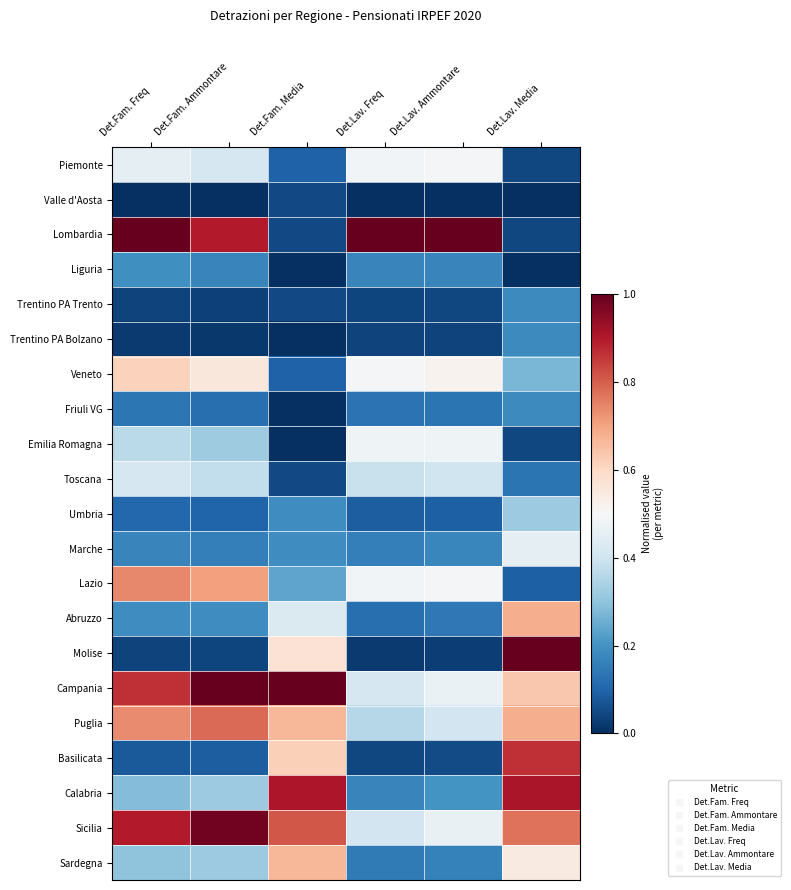

What is the difference between the highest and lowest values at Det.Fam. Media?

1.0